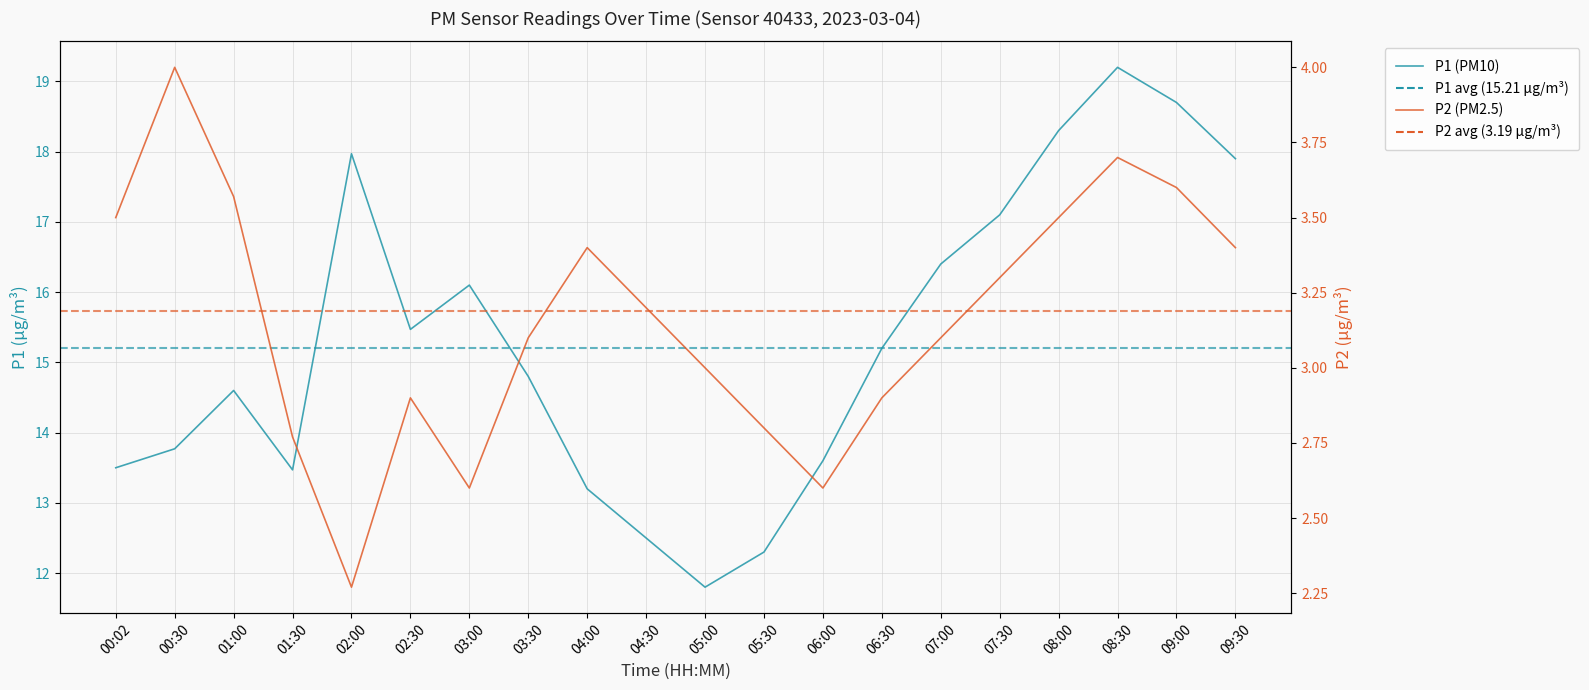

True or false: P1 and P2 intersect in this chart.

False